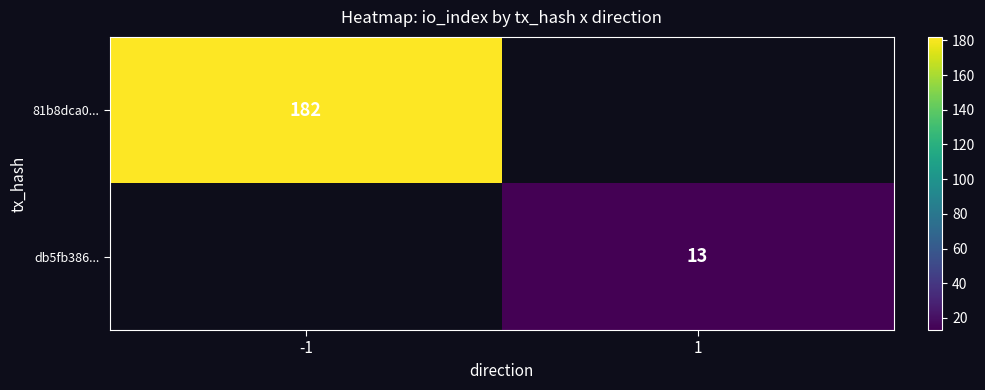

The 81b8dca0... series shows 182 at -1. True or false?

True